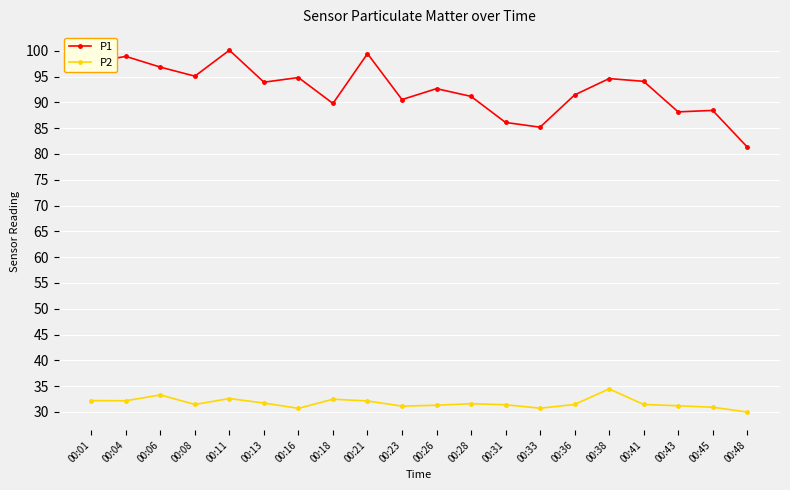

List the series in order of their overall mean, lowest first.

P2, P1